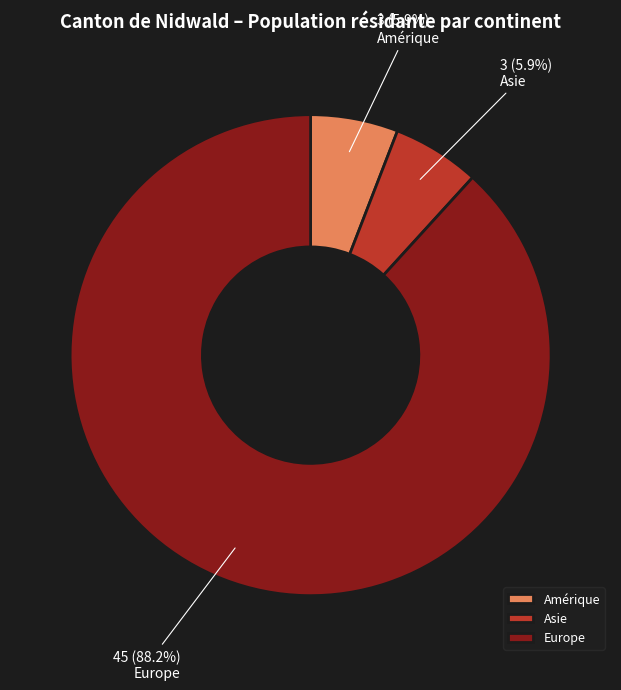

How many segments does this pie chart have?

3